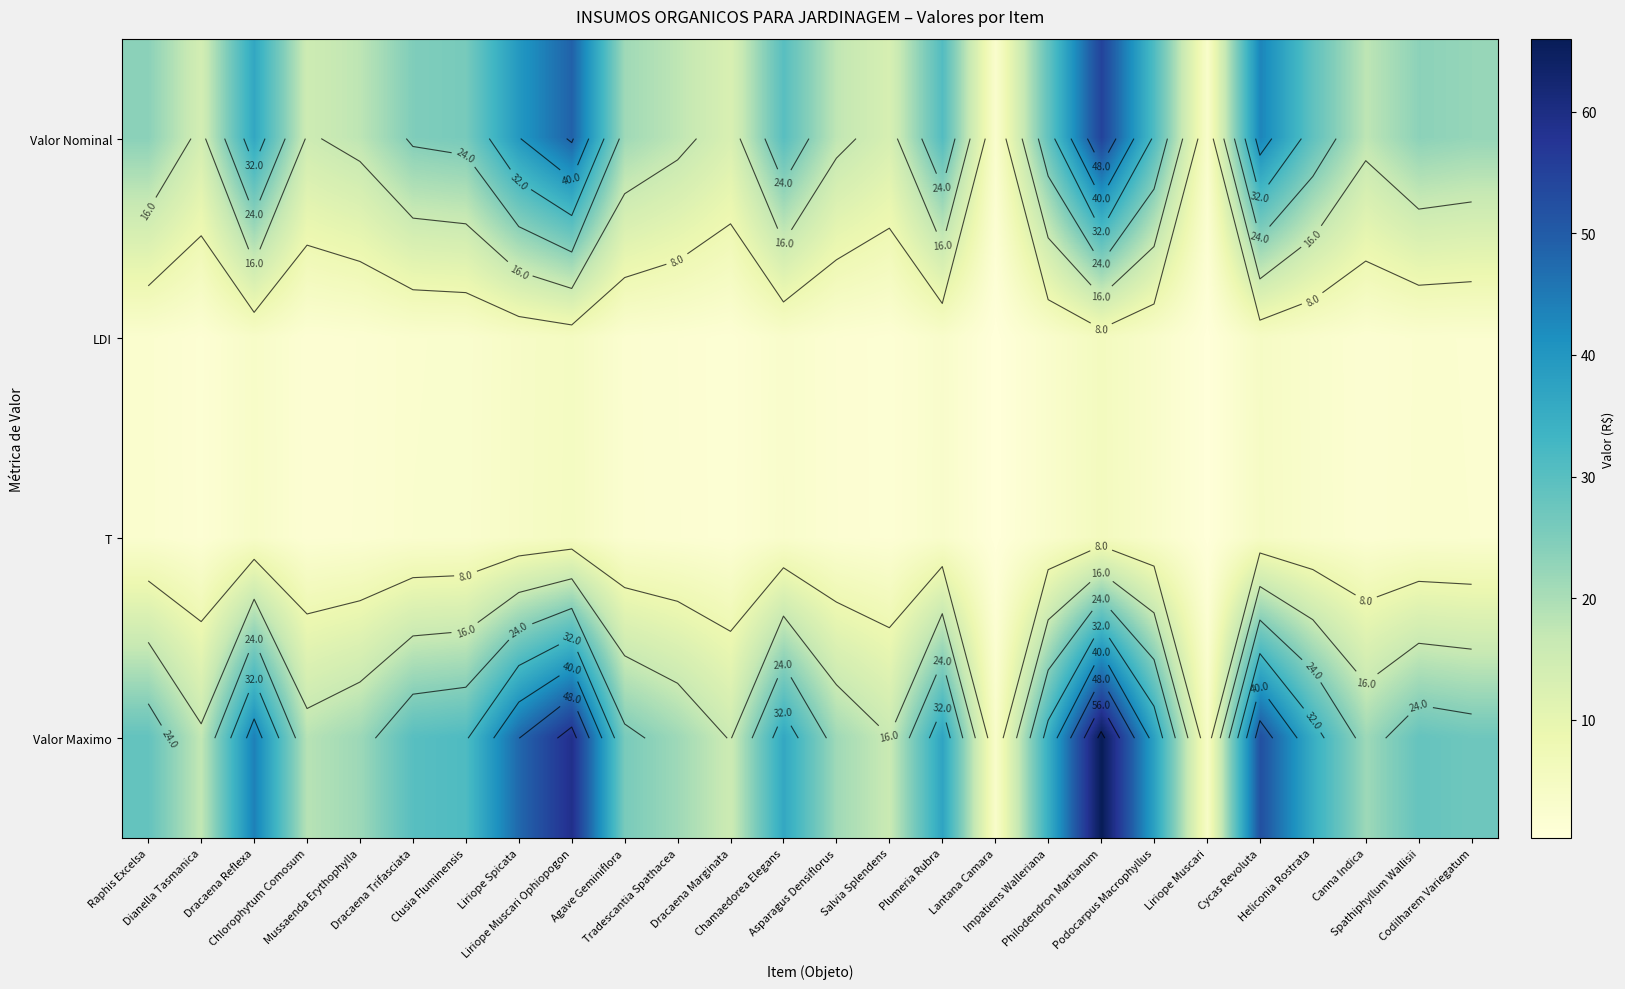

Which category has the lowest value across all series?

Lantana Camara